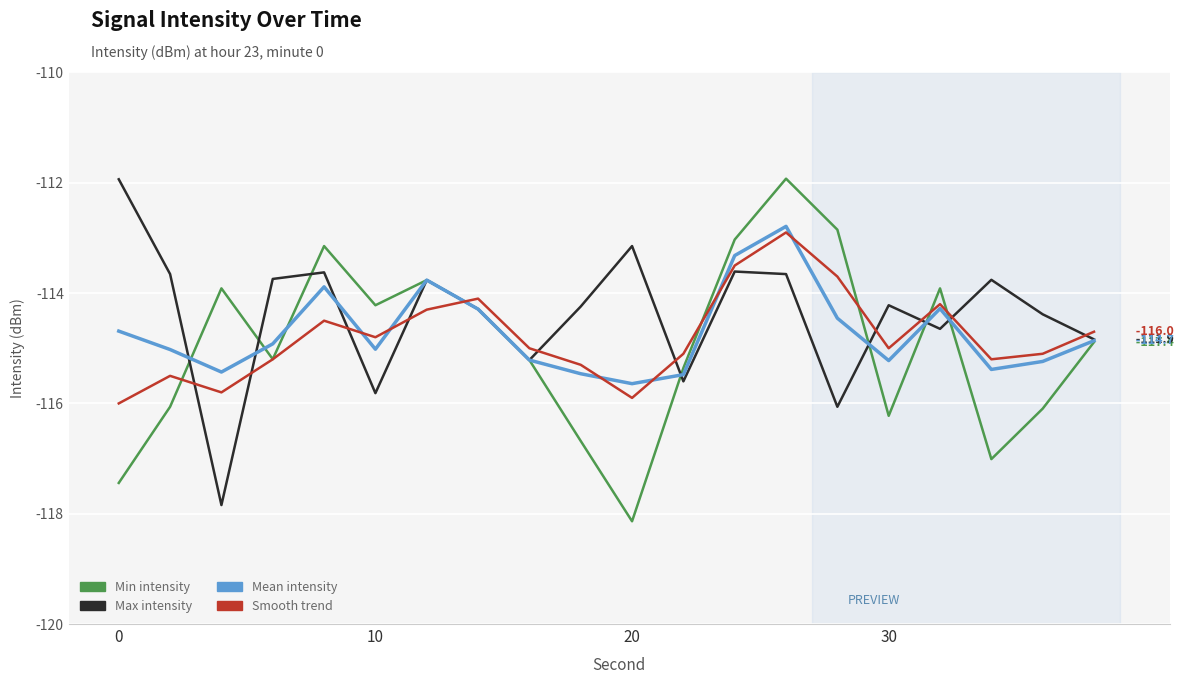

What is the smallest value displayed?

-118.1